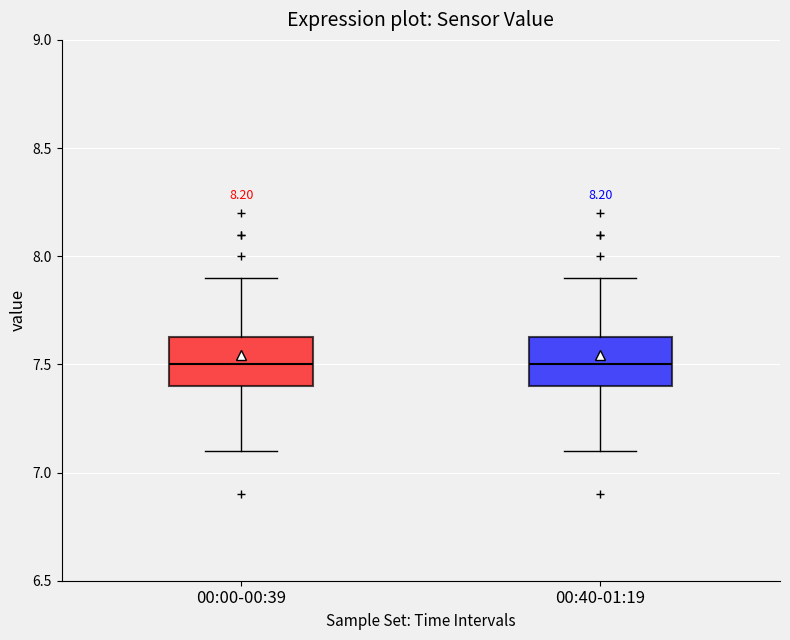

Reading left to right, transcribe this box plot: for each box, give where its median line is, the range the box spans, and where its two whiskers end, as read against the y-axis. The values are not printed on the chart, so give them approximately, as read against the axis.

00:00-00:39: median 7.50, box 7.40 to 7.65, whiskers 7.10 to 7.90
00:40-01:19: median 7.50, box 7.40 to 7.65, whiskers 7.10 to 7.90